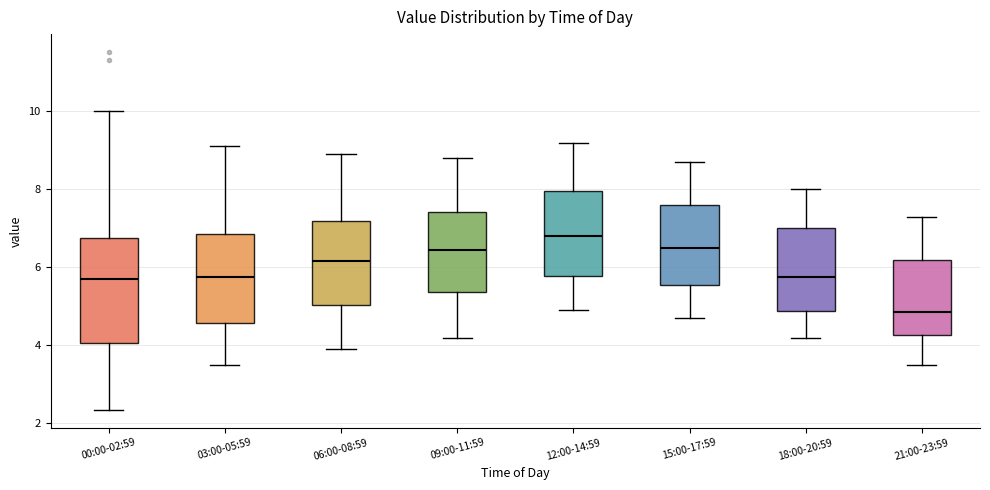

Where is the upper edge of the box for 12:00-14:59 on the y-axis? The values are not printed on the chart, so give them approximately, as read against the axis.

8.0